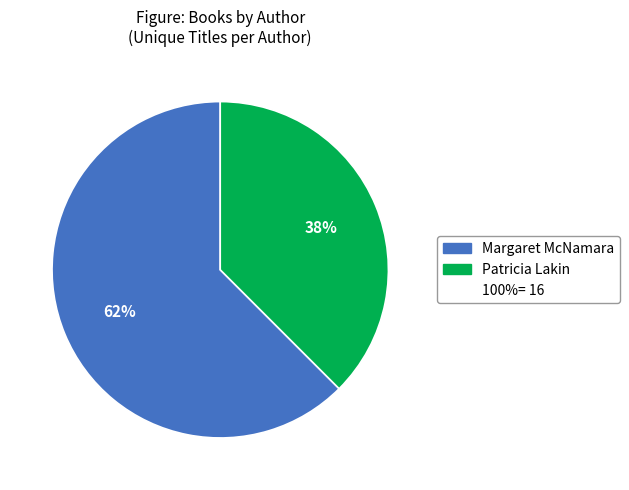

Does any single category account for the majority?

Yes